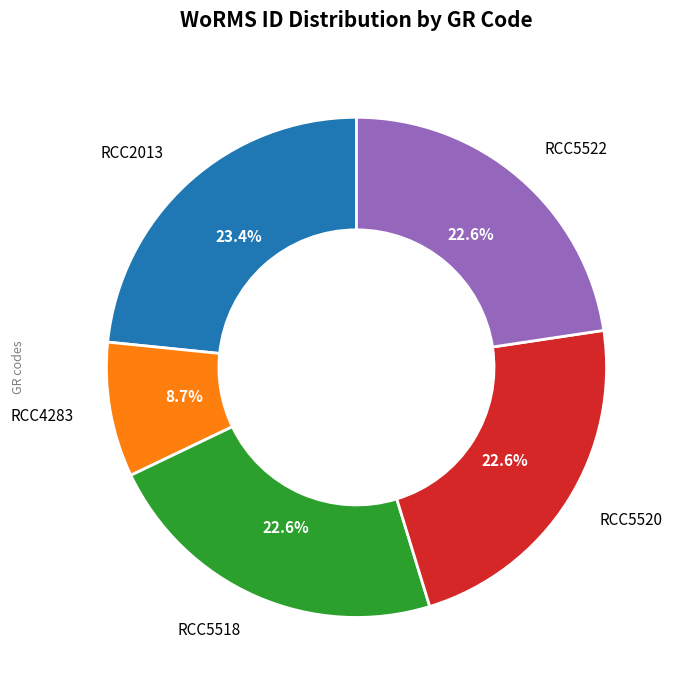

Is there any slice that represents more than half of the pie?

No